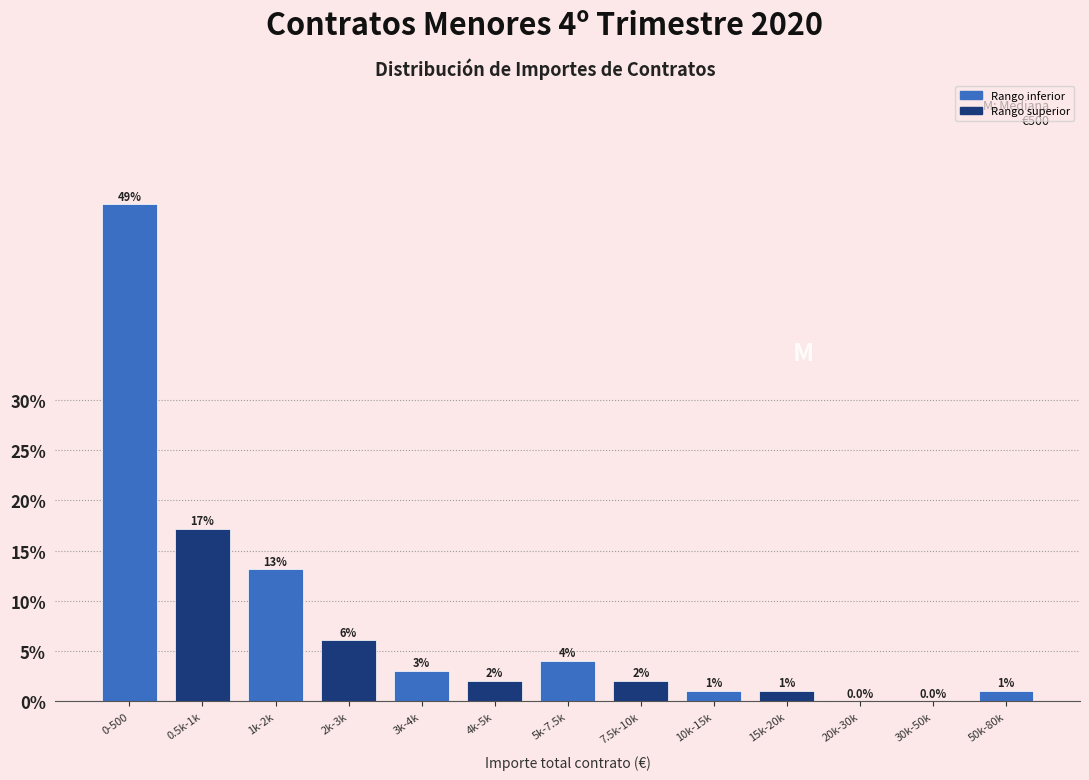

The value at 0-500 is 79.1. True or false?

False